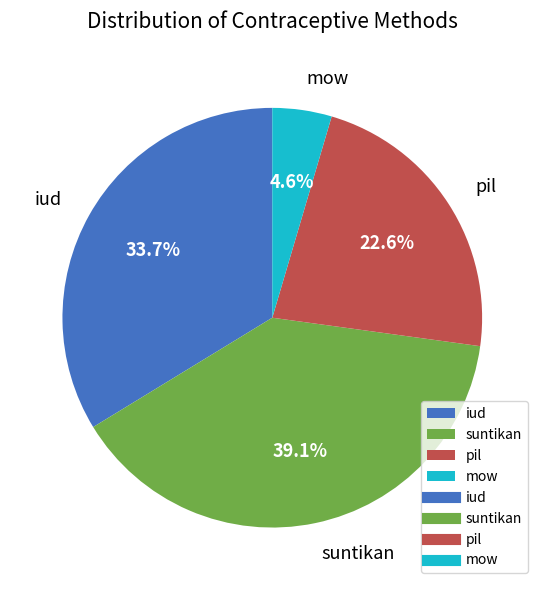

How many segments does this pie chart have?

4